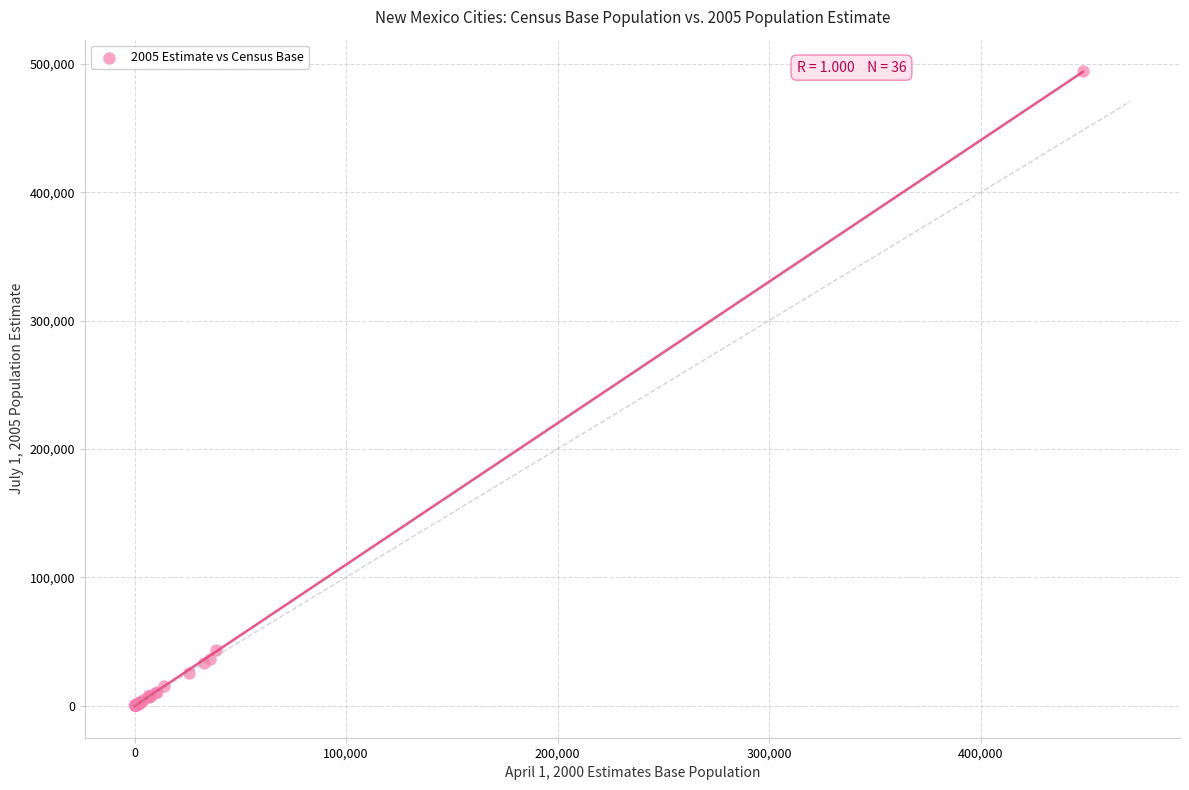

What Y value in the scatter plot is closest to 247143?

43161